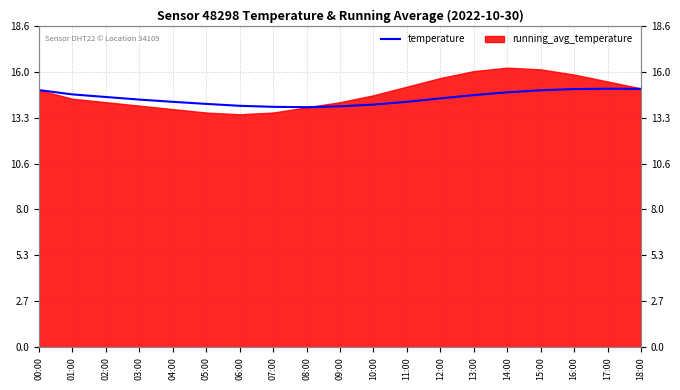

What is the difference between the second highest and second lowest values?

1.0